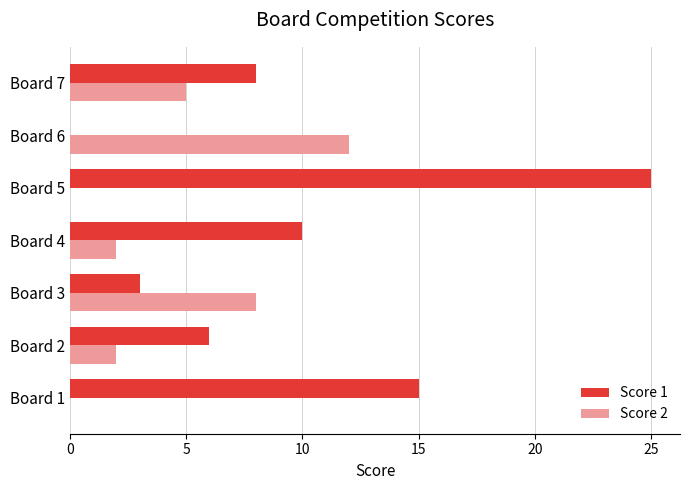

Which label corresponds to the largest value in the chart?

Board 5